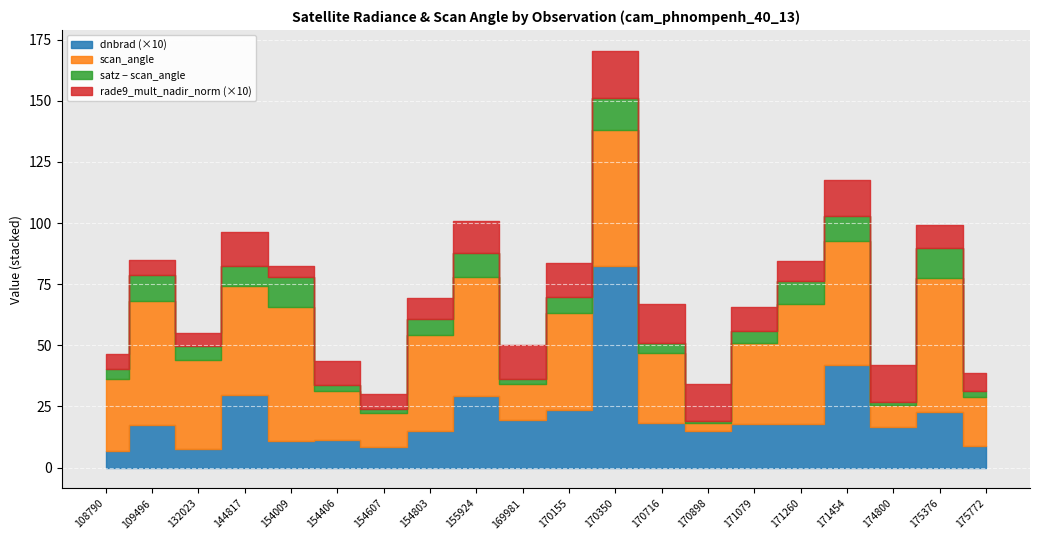

What is the lowest value of the scan_angle series?

3.3